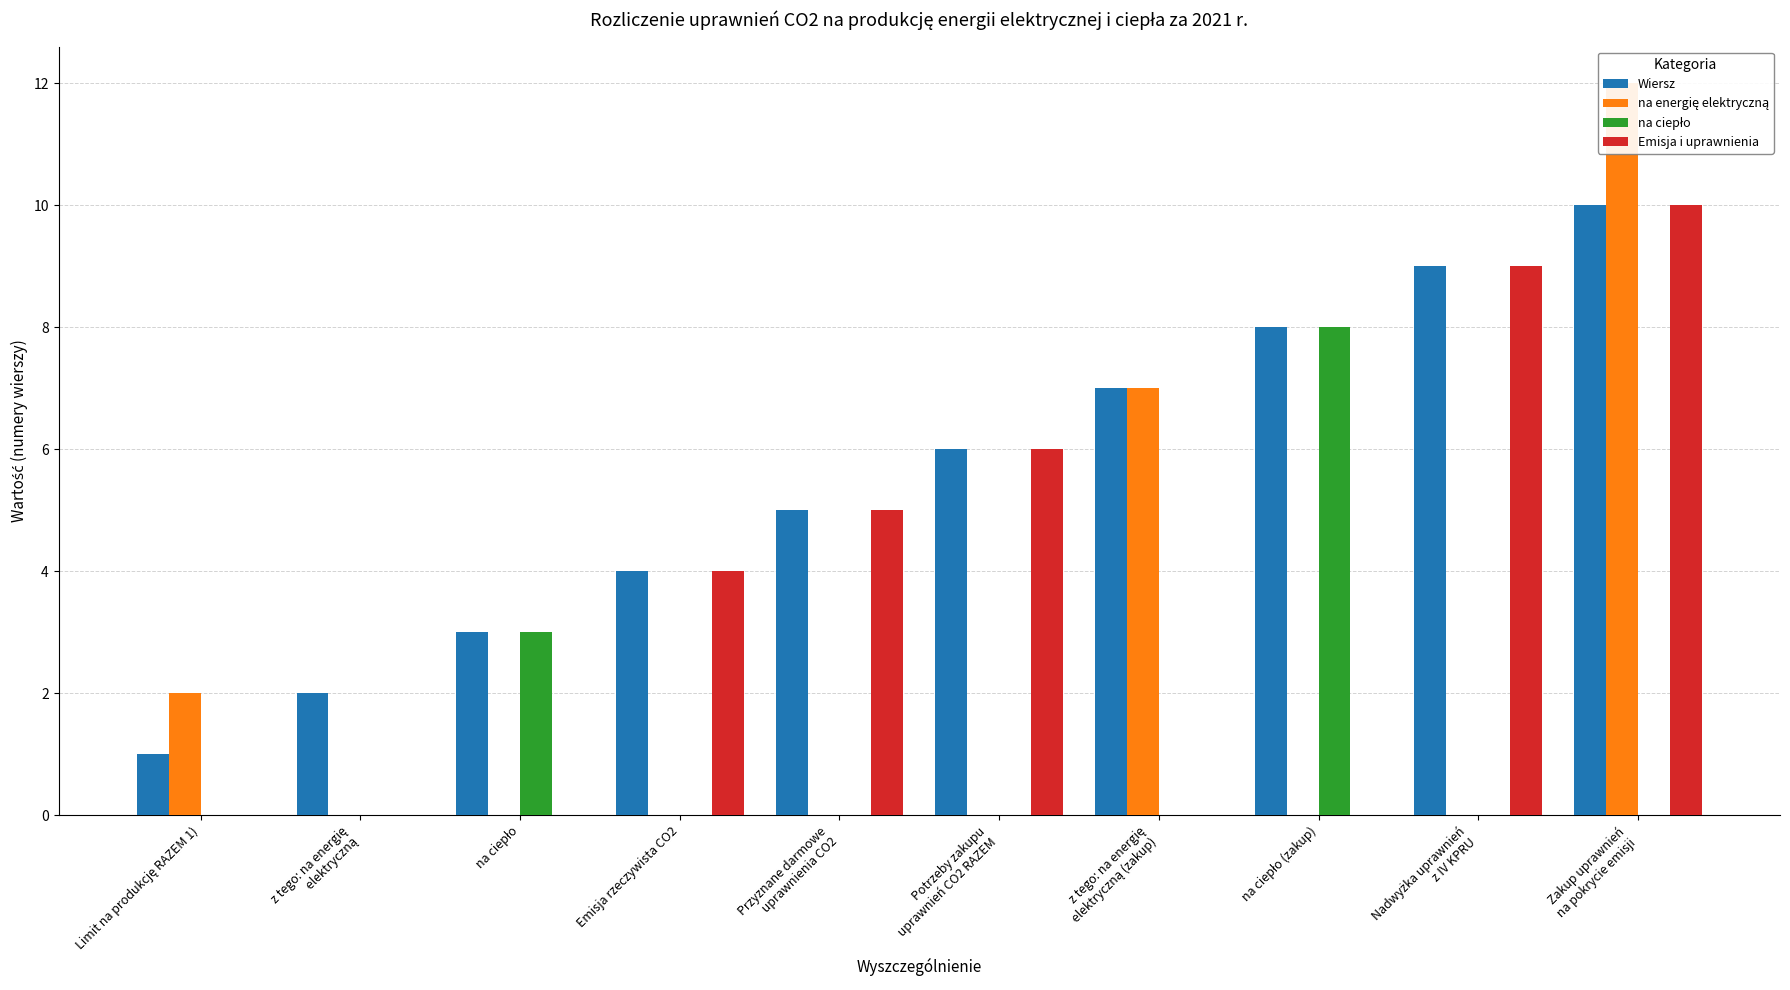

How many series are shown in this chart?

4